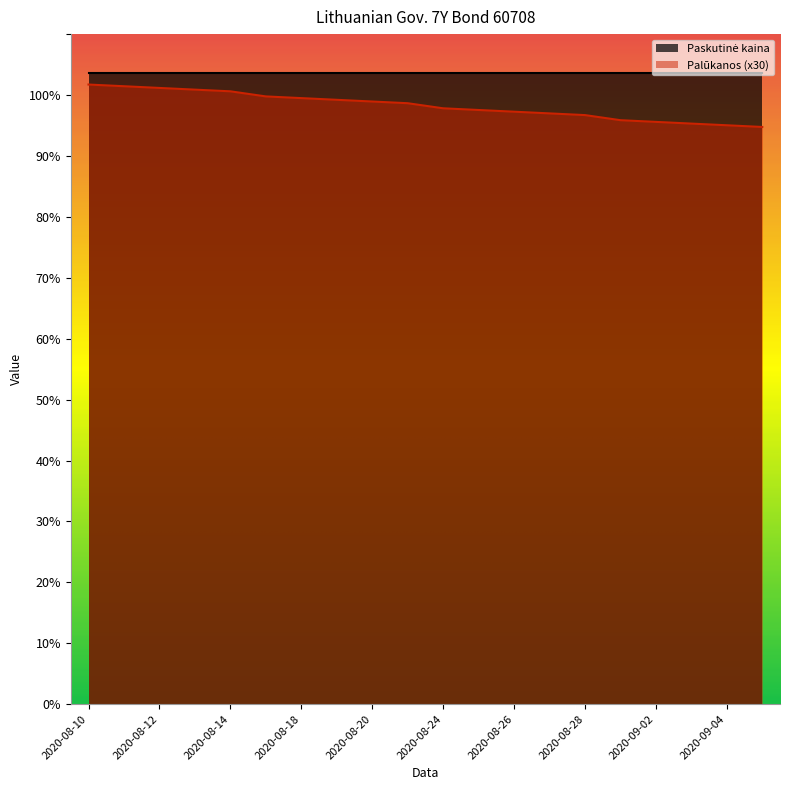

What position from the right is 2020-08-18?

14